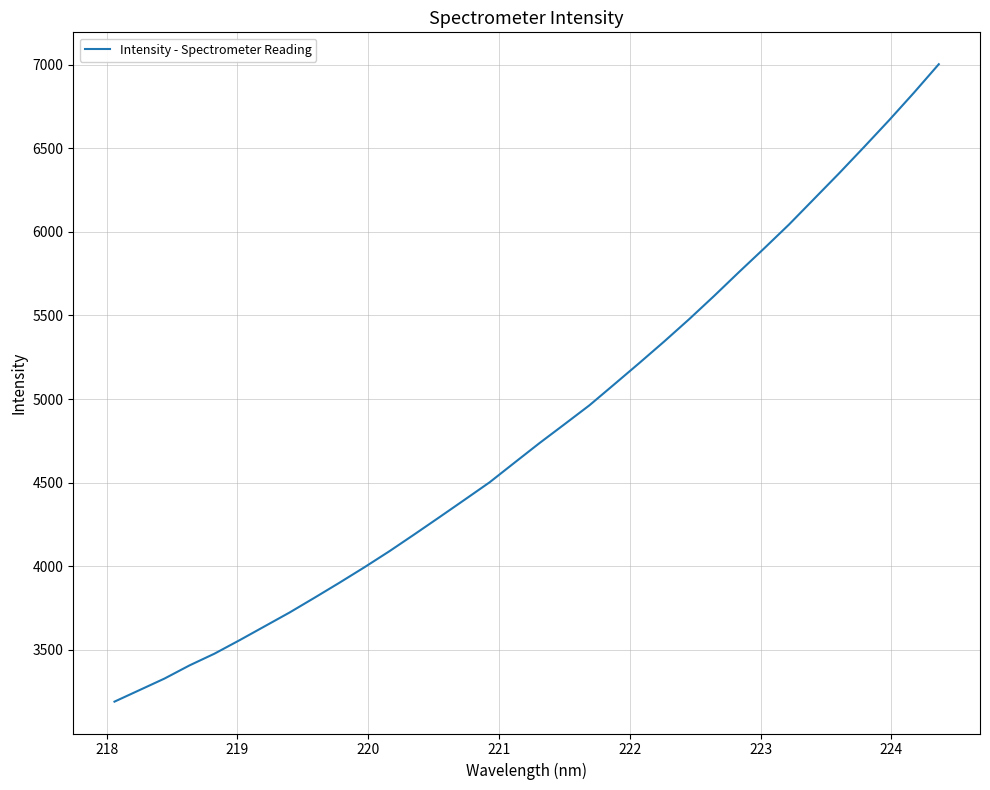

What is the difference between the maximum and minimum values?

3811.2